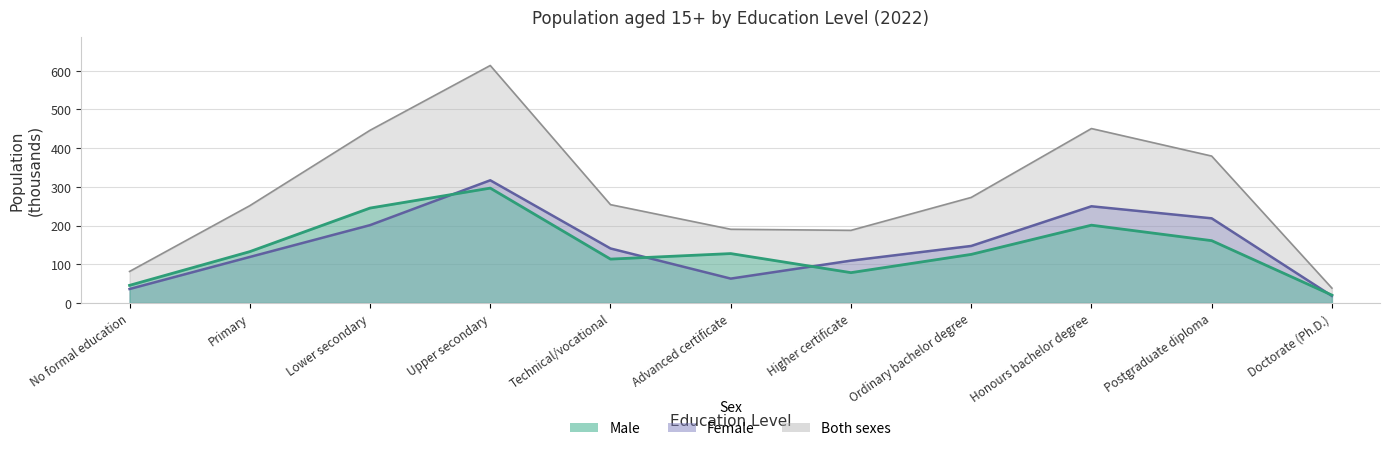

True or false: Both sexes and Female cross at least once.

False